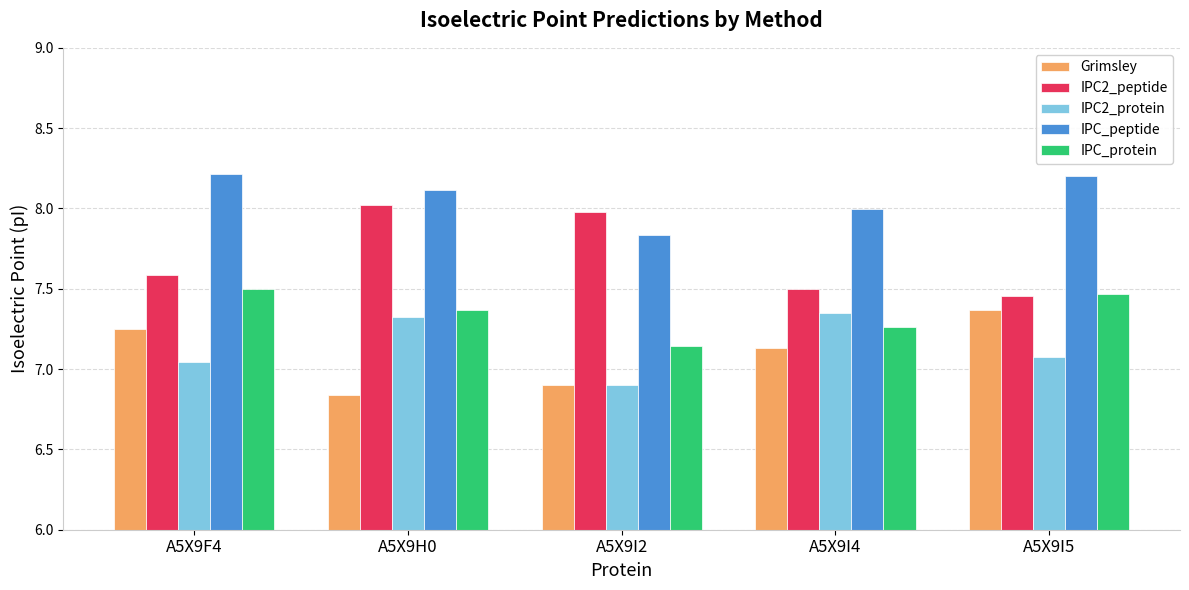

The IPC_protein series shows 7.1 at A5X9I2. True or false?

True